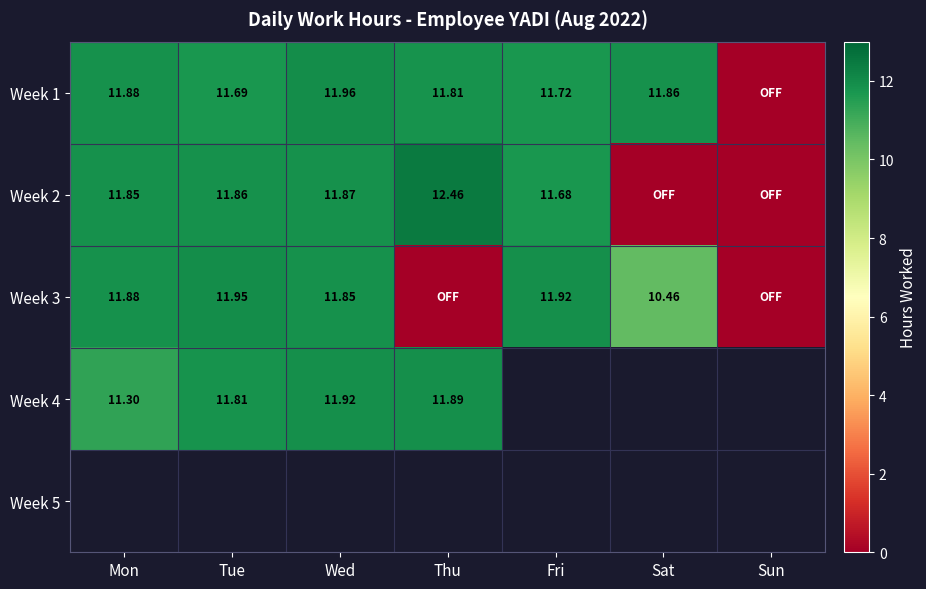

Is it true that Week 1 equals -6.2 at Sun?

False